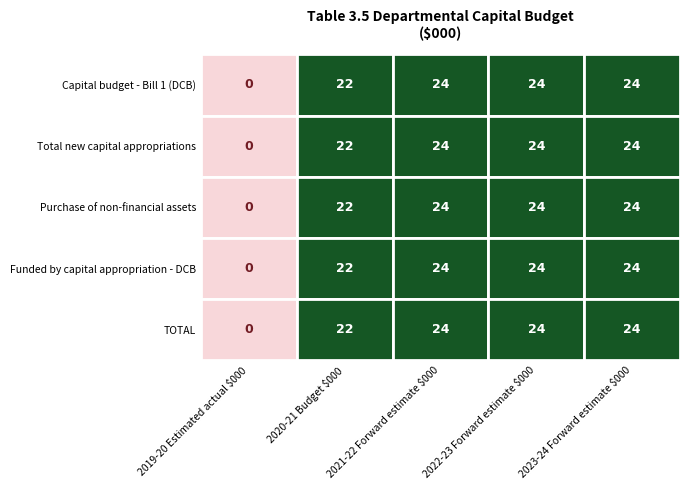

What is the difference between the maximum and minimum values in the Funded by capital appropriation - DCB series?

24